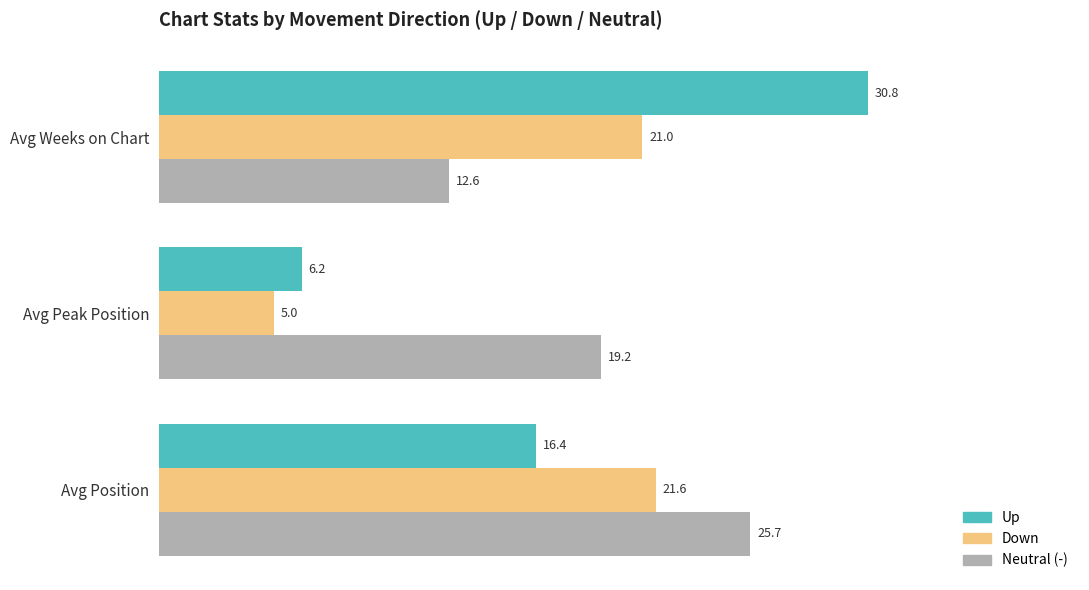

Read the Neutral (-) value at Avg Peak Position.

19.2